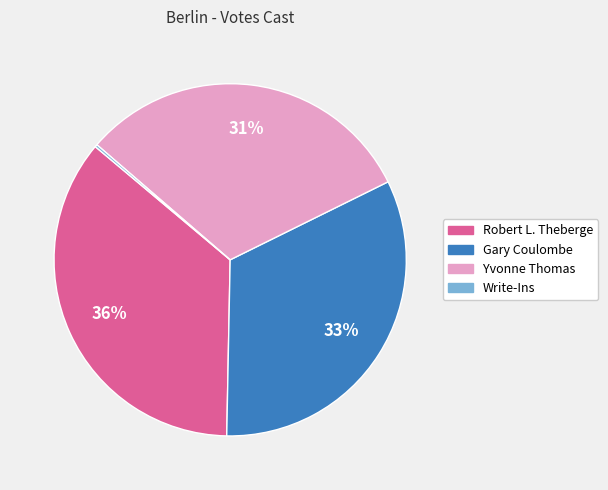

Approximately how many times larger is the value at Yvonne Thomas compared to Robert L. Theberge?

0.9